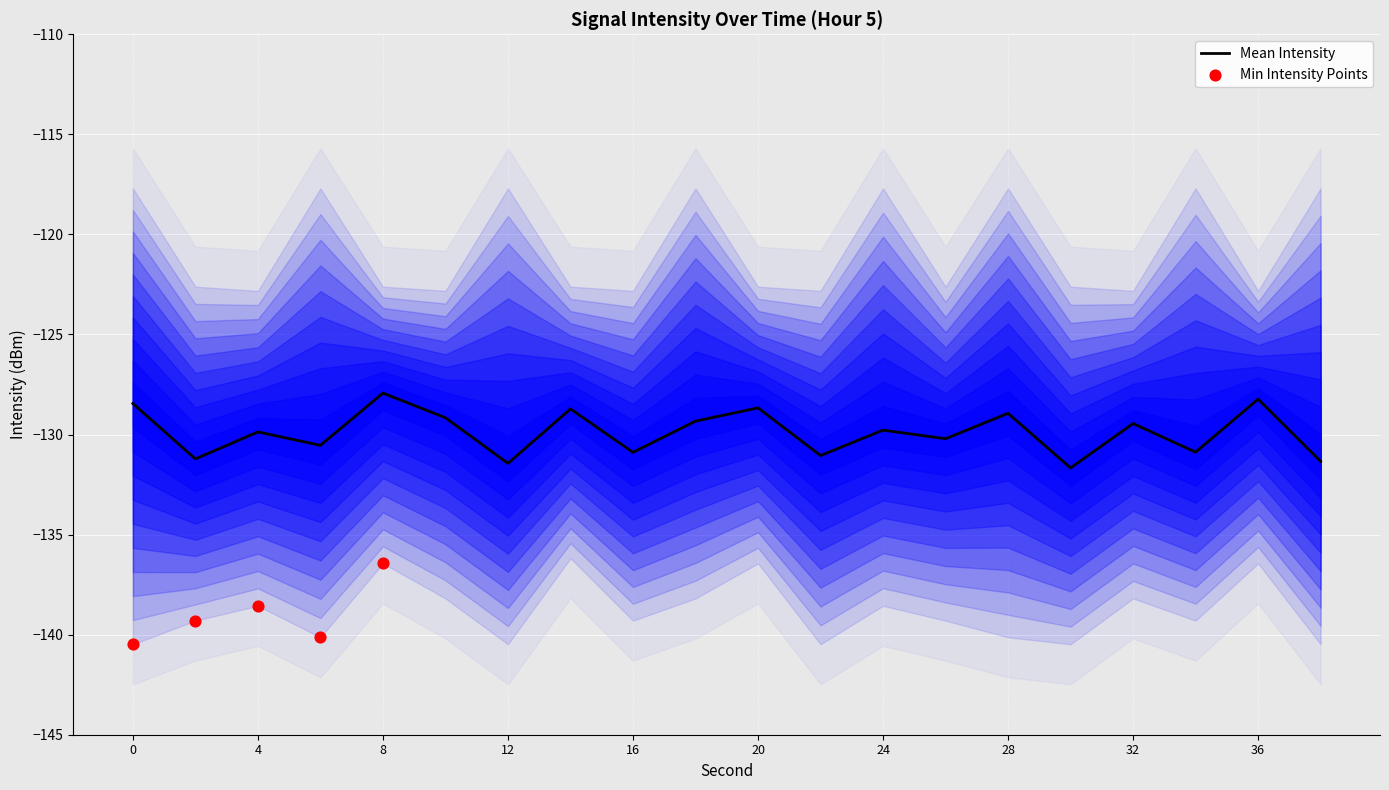

What is the total value across all series at 38?

-389.5